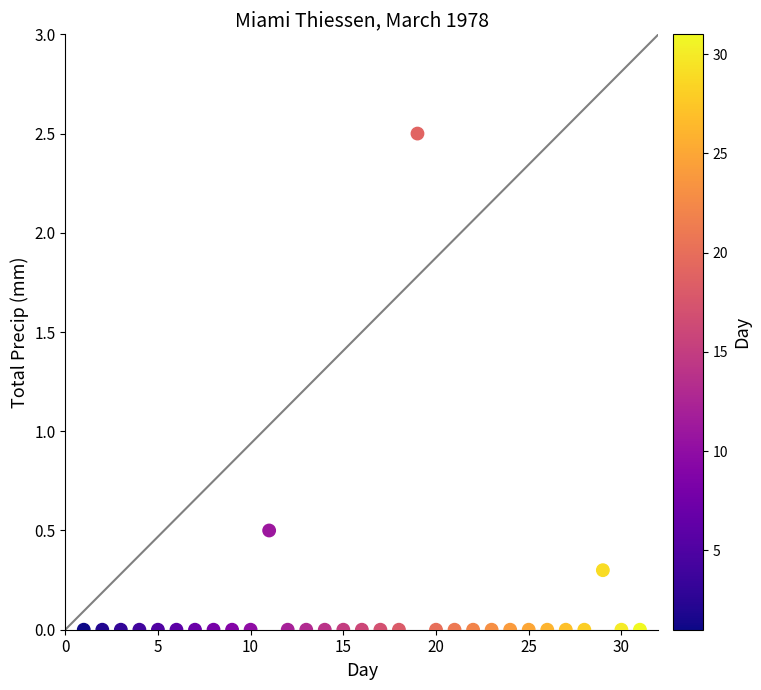

What Y value in the scatter plot is closest to 1?

0.5